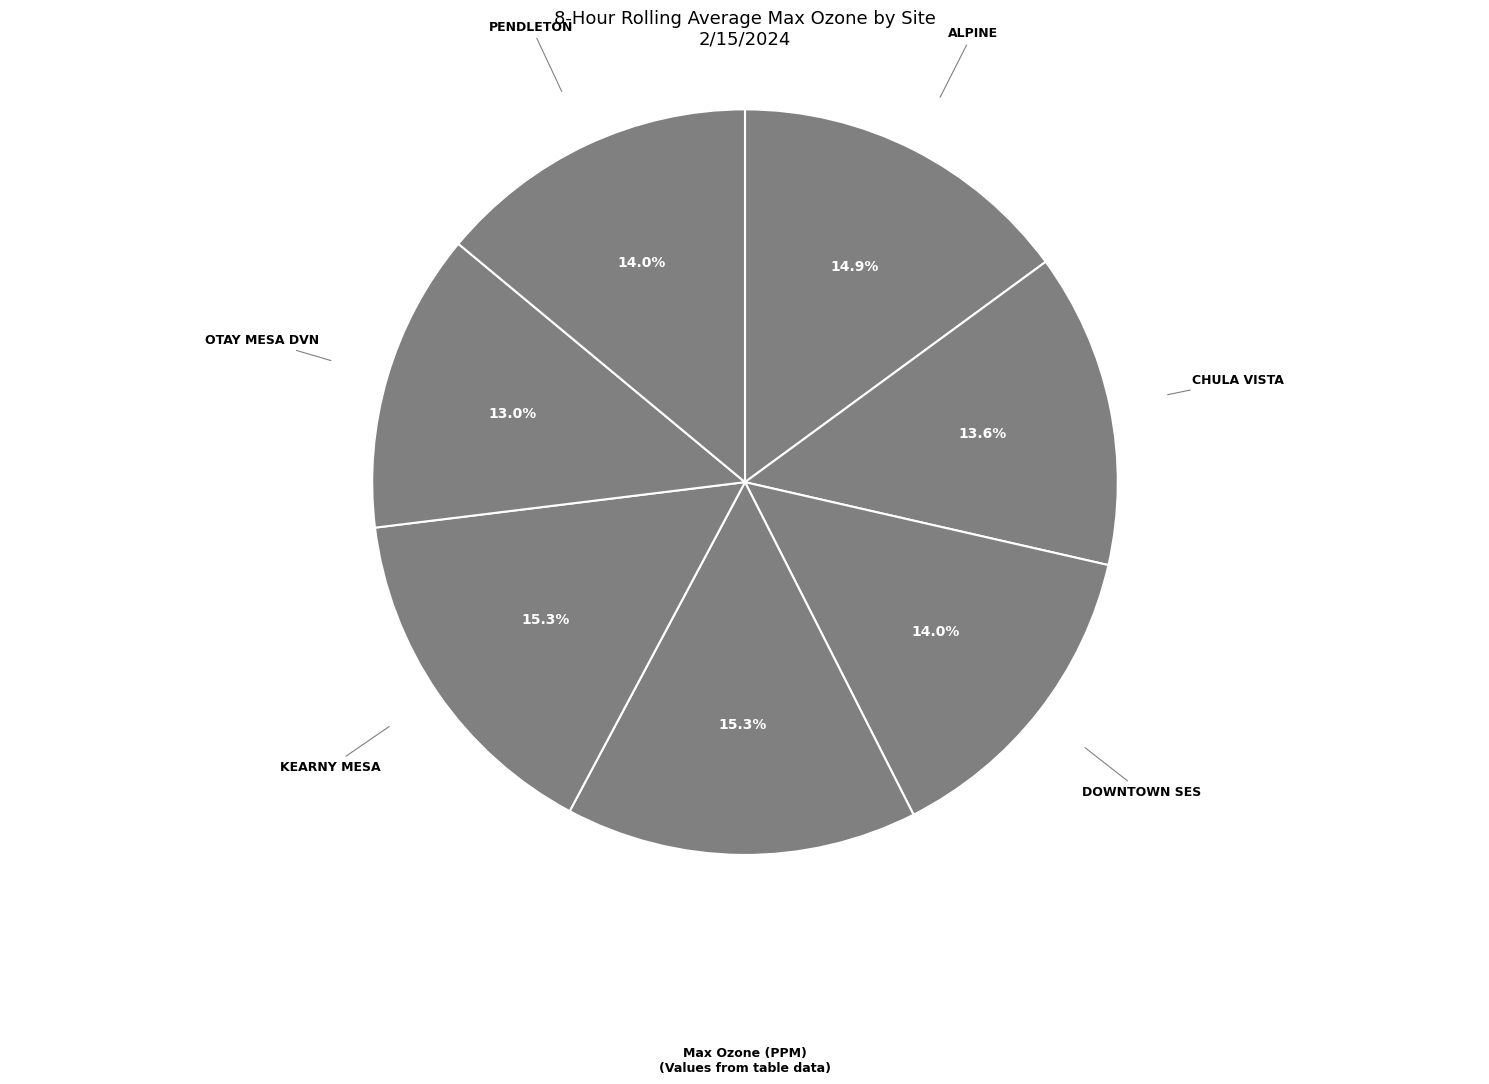

Does any single category account for the majority?

No